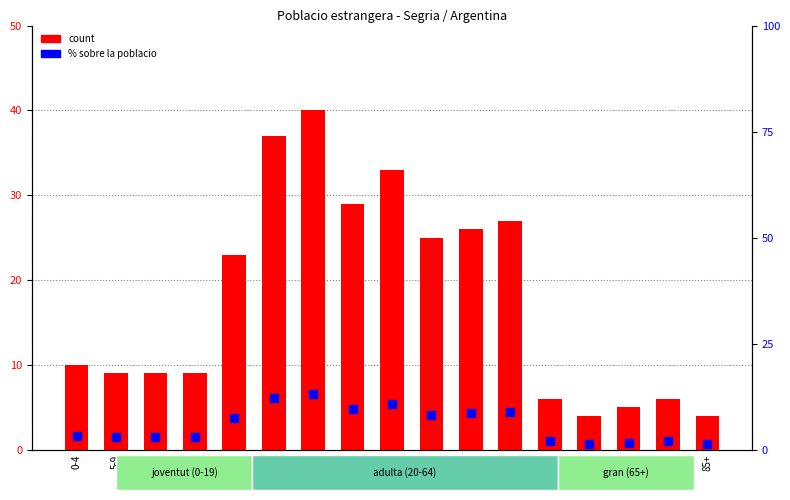

Which series contains the lowest Y value?

% sobre la poblacio